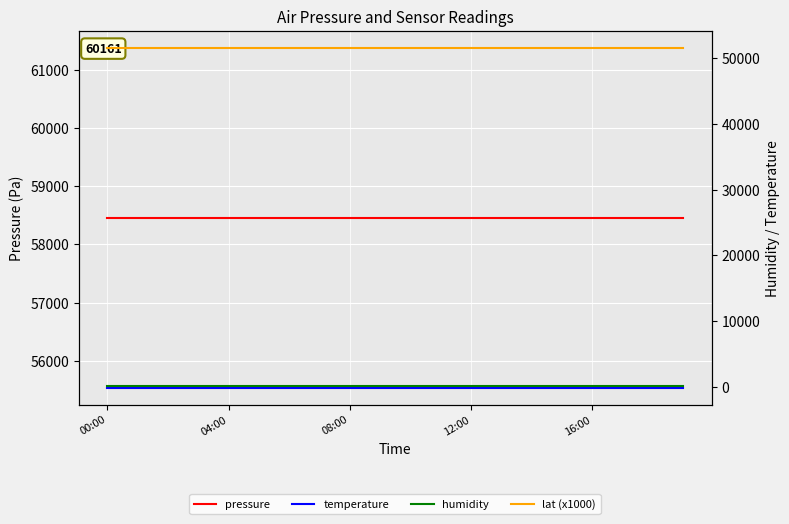

True or false: lat (x1000) and humidity intersect in this chart.

False